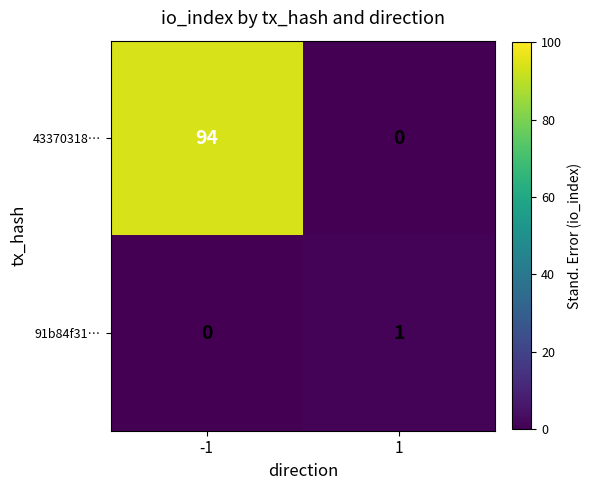

What is the maximum value for 43370318…?

94